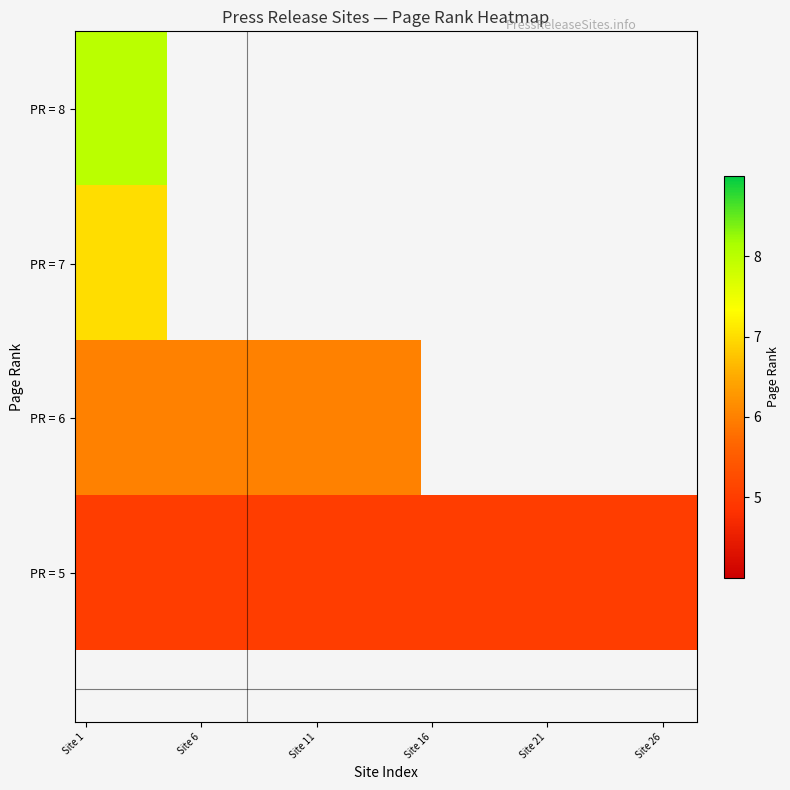

How many series are shown in this chart?

4